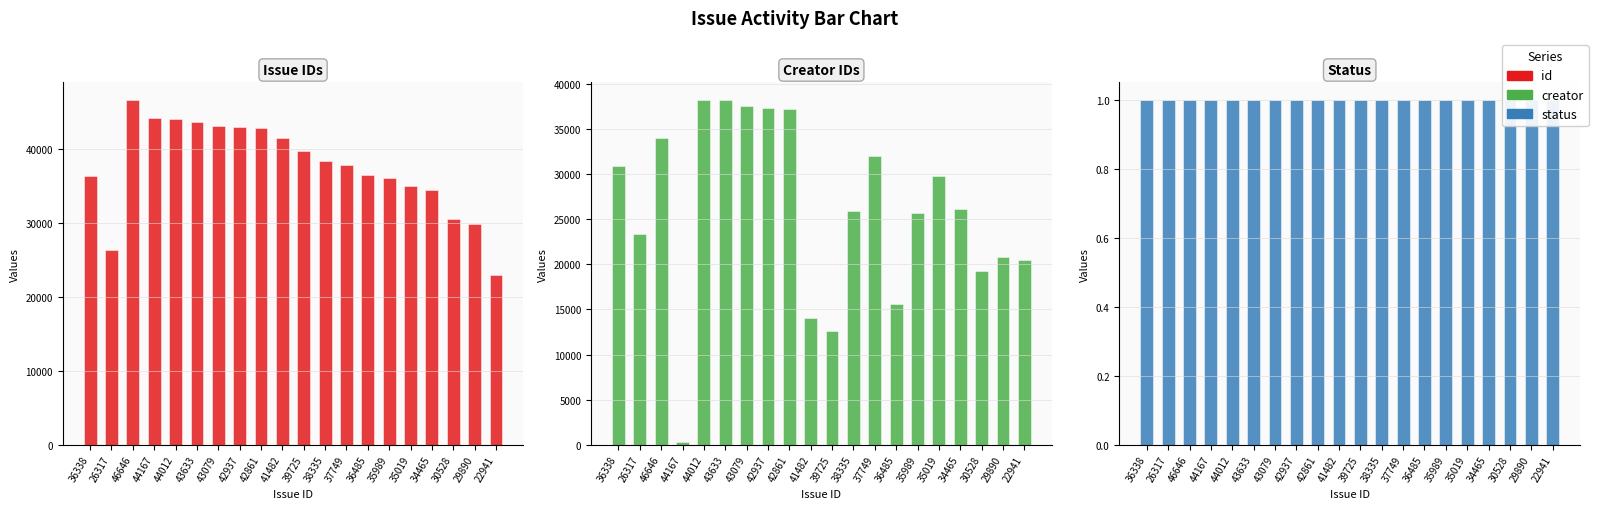

At which label does creator reach its minimum?

44167